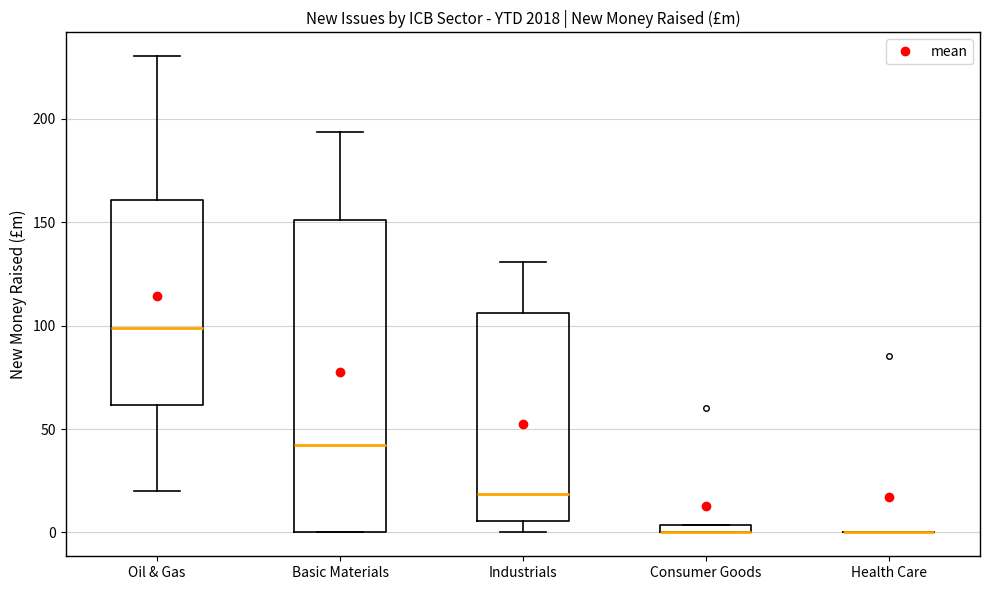

Where does the lower whisker of the box for Oil & Gas end on the y-axis? The values are not printed on the chart, so give them approximately, as read against the axis.

20